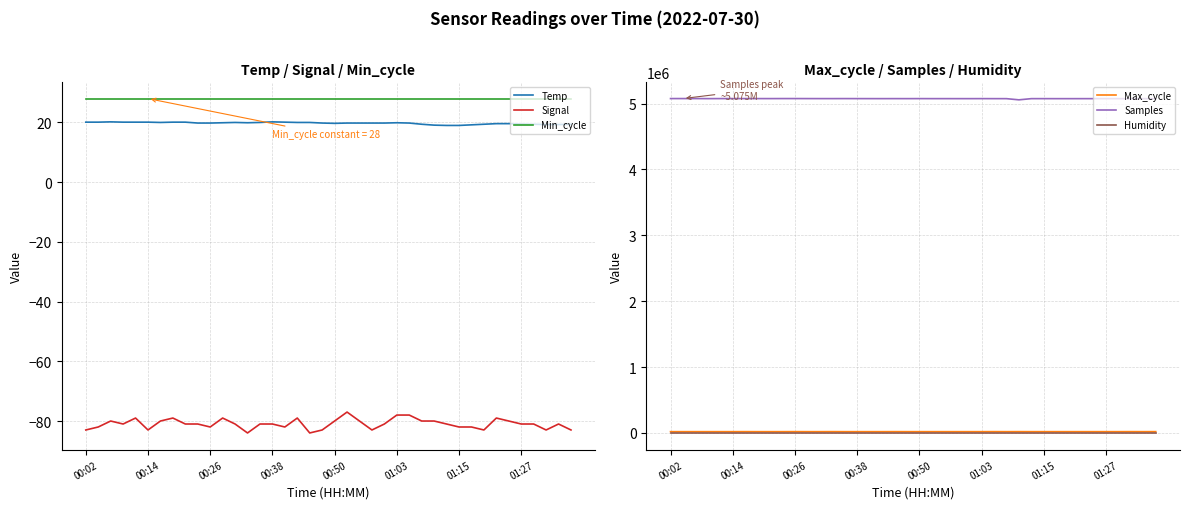

What is the value of the Samples point at the 24th from the left?

5074077.0